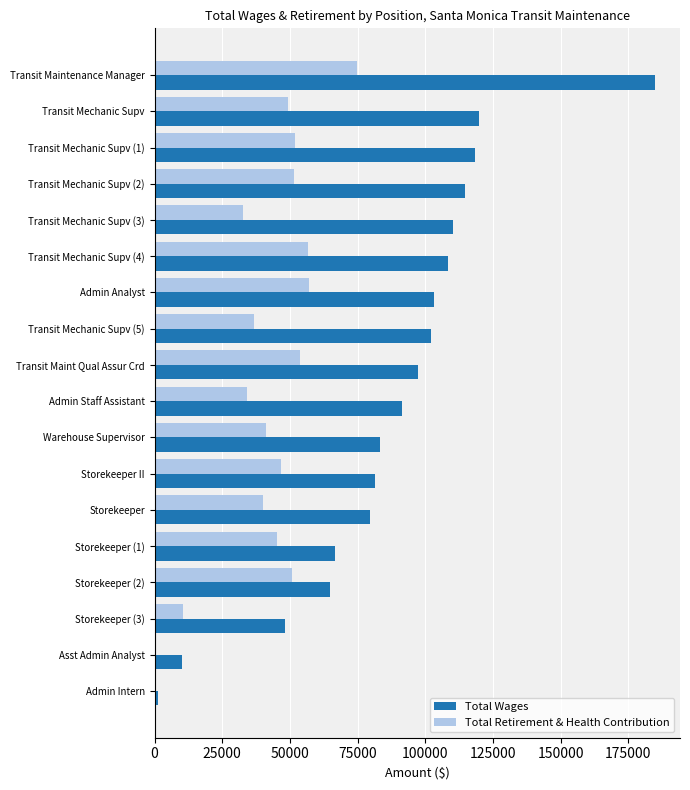

What is the greatest value displayed?

184914